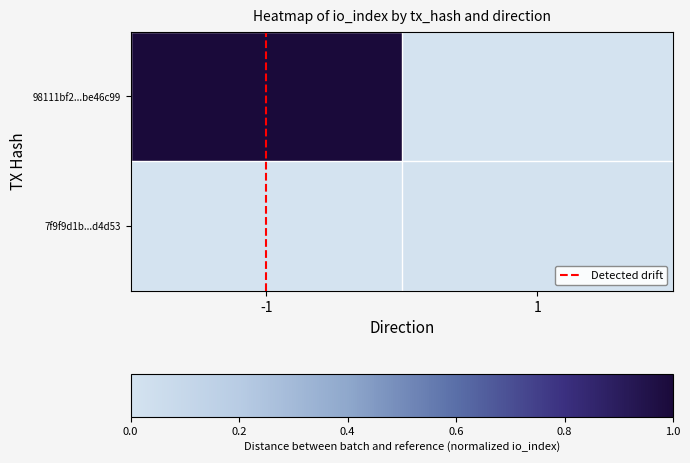

At which category does the chart reach its minimum across all series?

-1